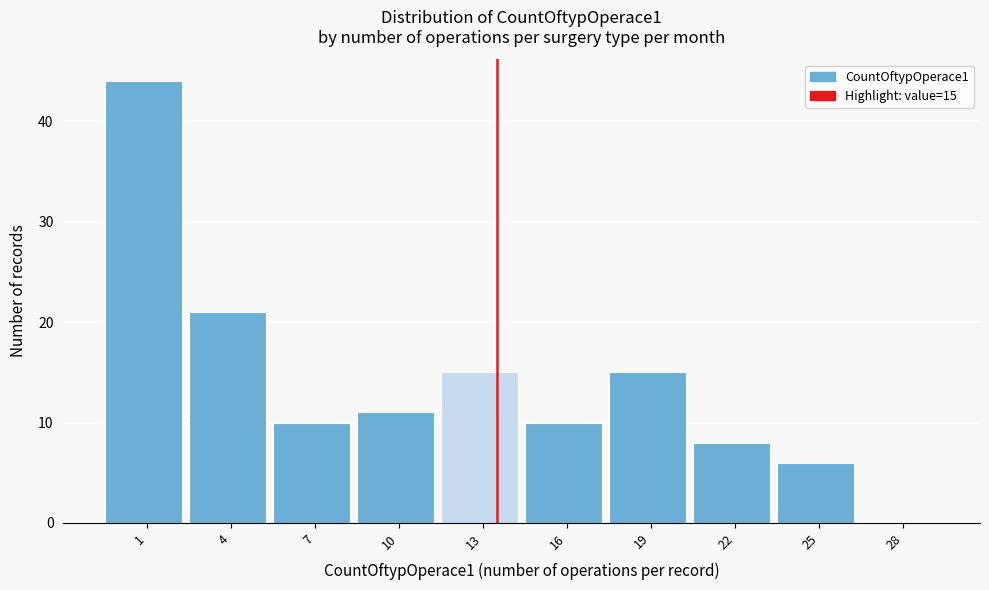

Reading left to right, what are all the values shown in this chart?

1=44	4=21	7=10	10=11	13=15	16=10	19=15	22=8	25=6	28=0